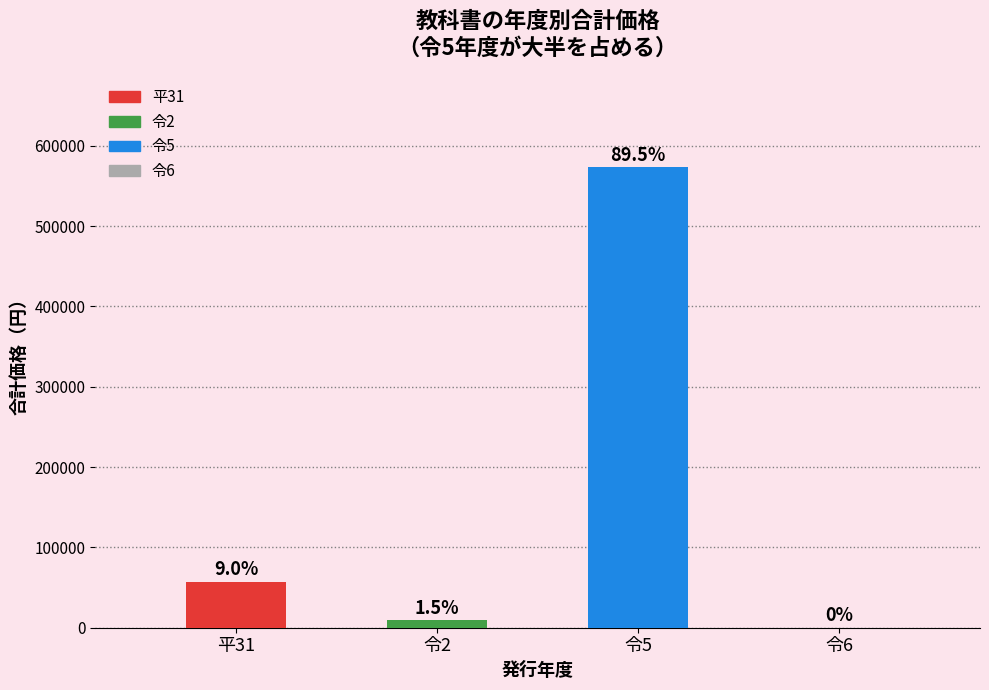

What is the difference between the maximum and minimum values?

573073